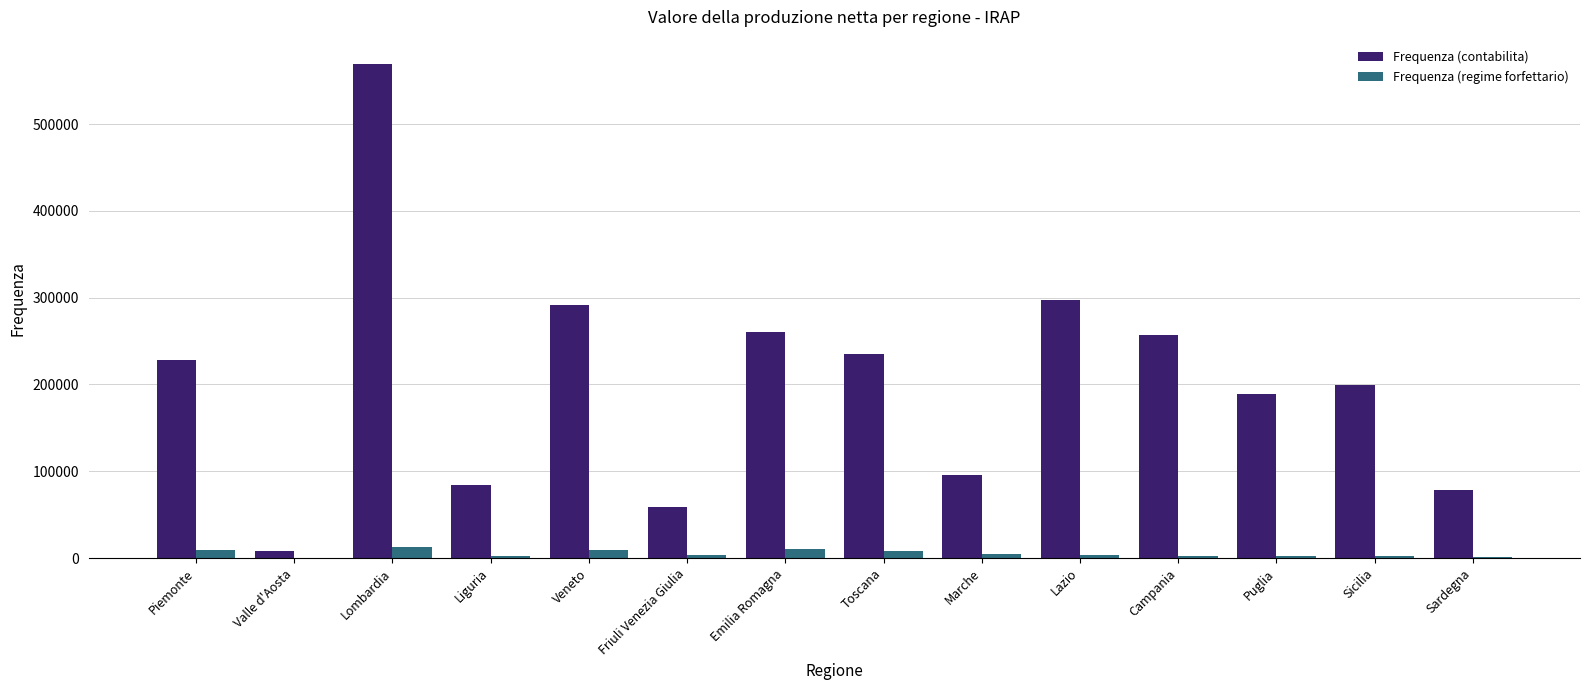

Is it true that Frequenza (contabilita) equals 455945 at Veneto?

False